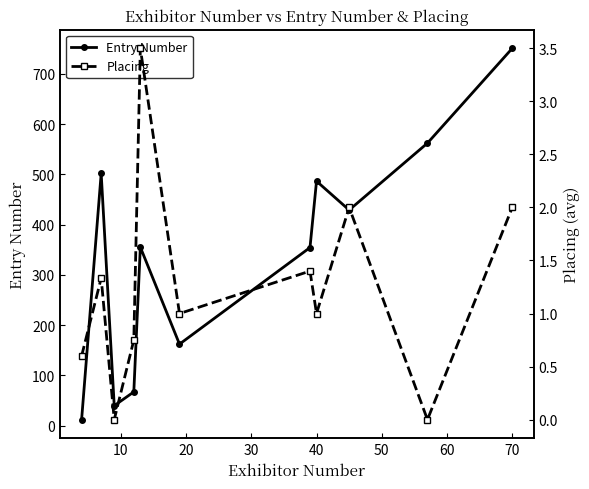

True or false: Placing and Entry Number intersect in this chart.

False